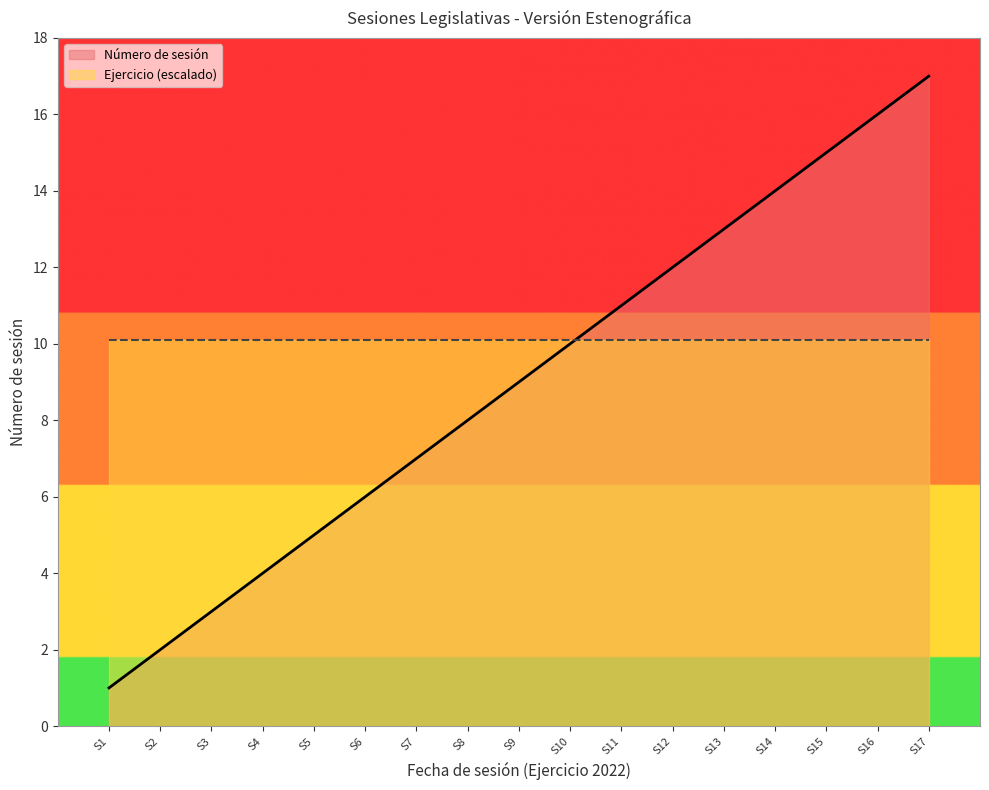

List the series in order of their overall mean, lowest first.

Número de sesión, Ejercicio (escalado)